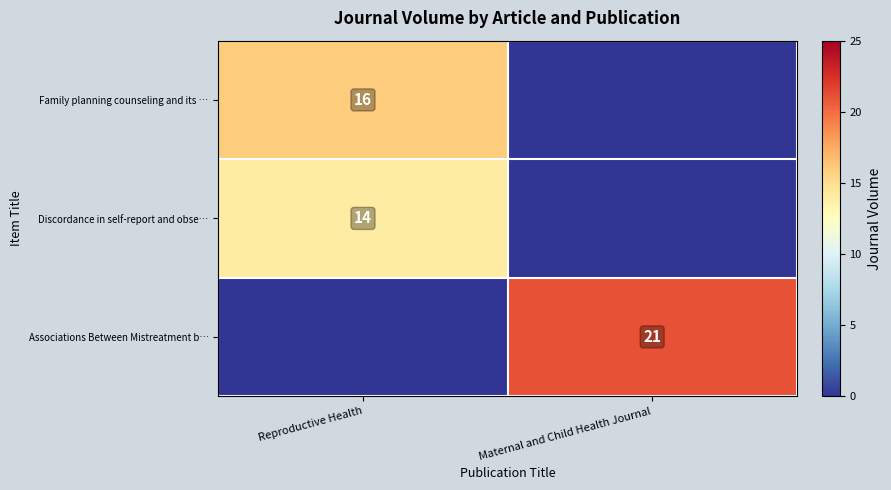

Is it true that Associations Between Mistreatment b… equals 21 at Maternal and Child Health Journal?

True